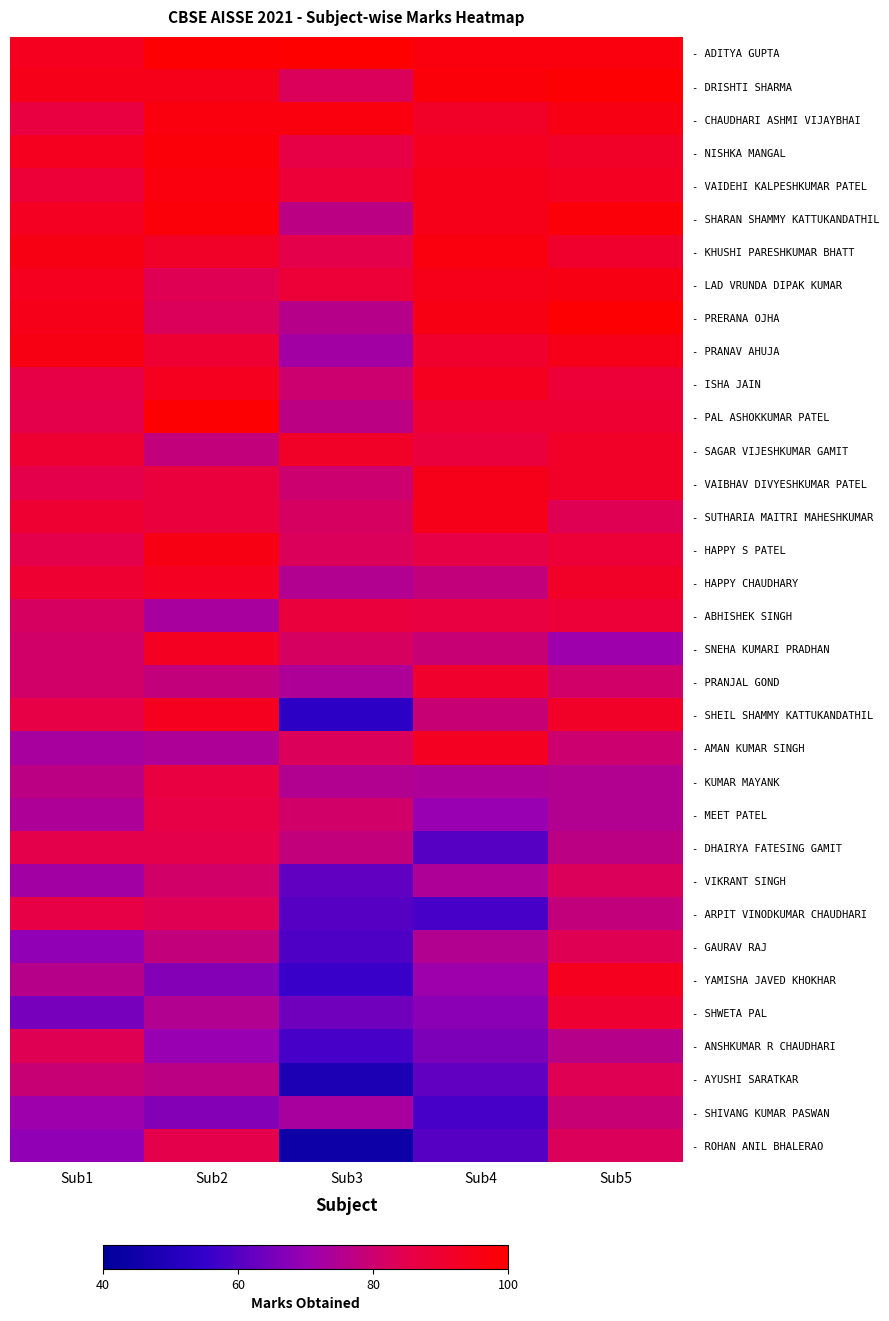

At how many categories does at least one series exceed 67?

5